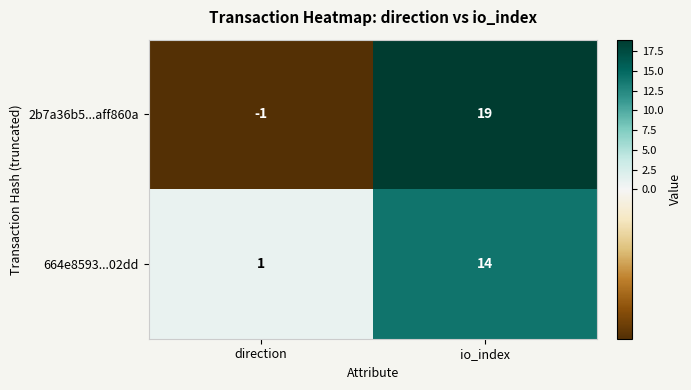

What is the average value of the 664e8593...02dd series?

8